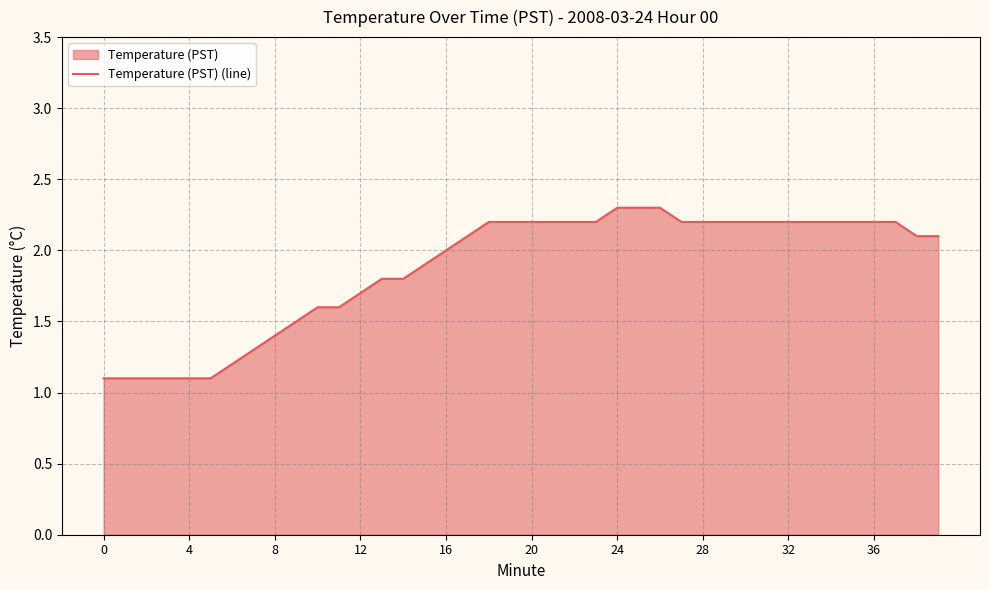

How many lines are shown in the chart?

1